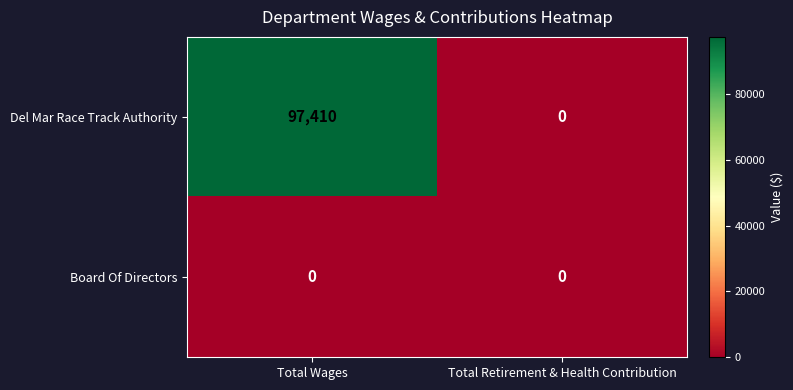

List the series in order of their overall mean, lowest first.

Board Of Directors, Del Mar Race Track Authority